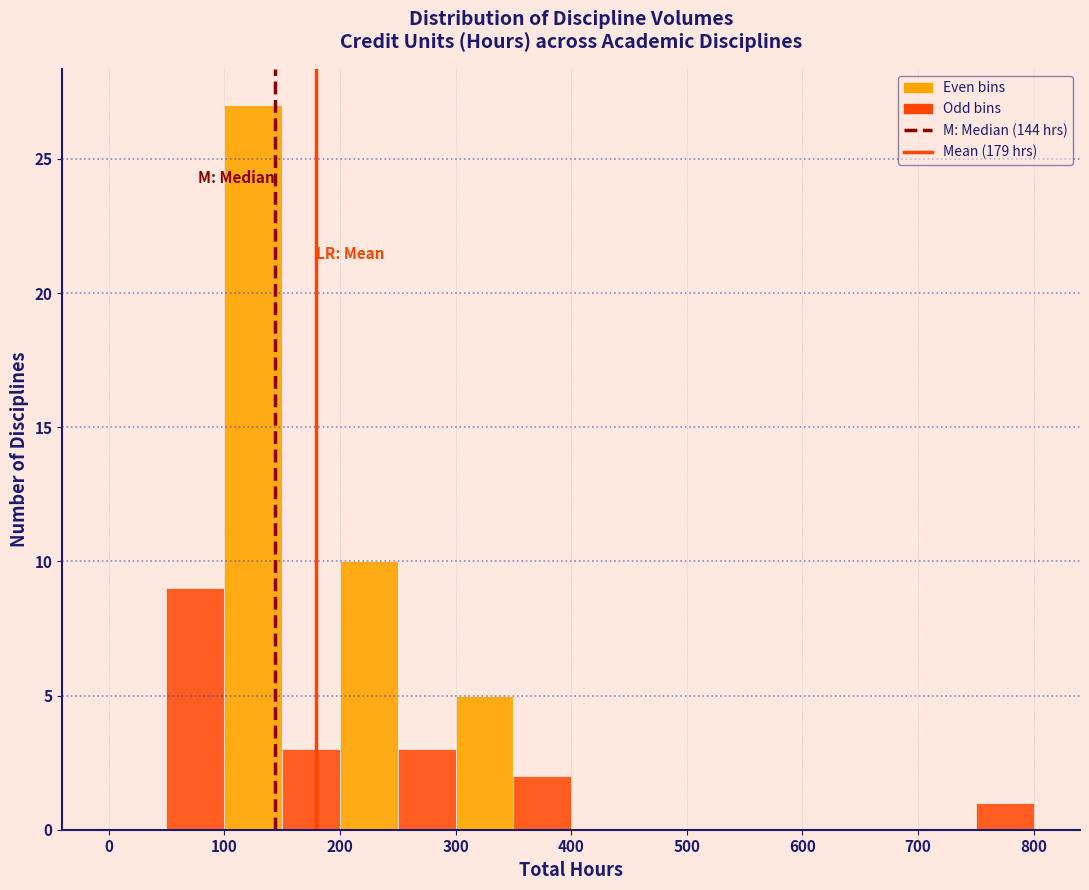

Reading left to right, list every bar in this chart as the range it spans on the x-axis followed by its height. The values are not printed on the chart, so give them approximately, as read against the axis.

0 to 50: 0
50 to 100: 9
100 to 150: 27
150 to 200: 3
200 to 250: 10
250 to 300: 3
300 to 350: 5
350 to 400: 2
400 to 450: 0
450 to 500: 0
500 to 550: 0
550 to 600: 0
600 to 650: 0
650 to 700: 0
700 to 750: 0
750 to 800: 1